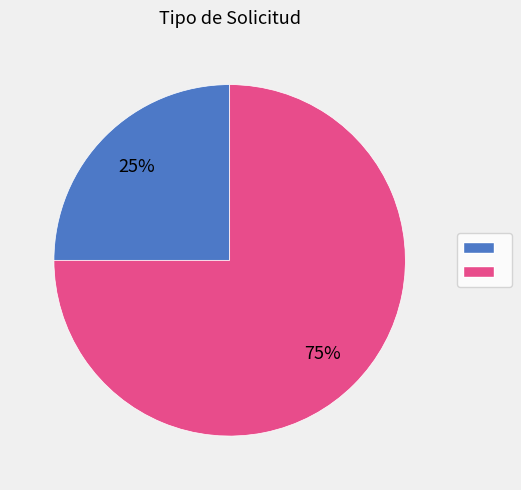

To the nearest percent, what is the difference between the largest and smallest slice percentages?

50%